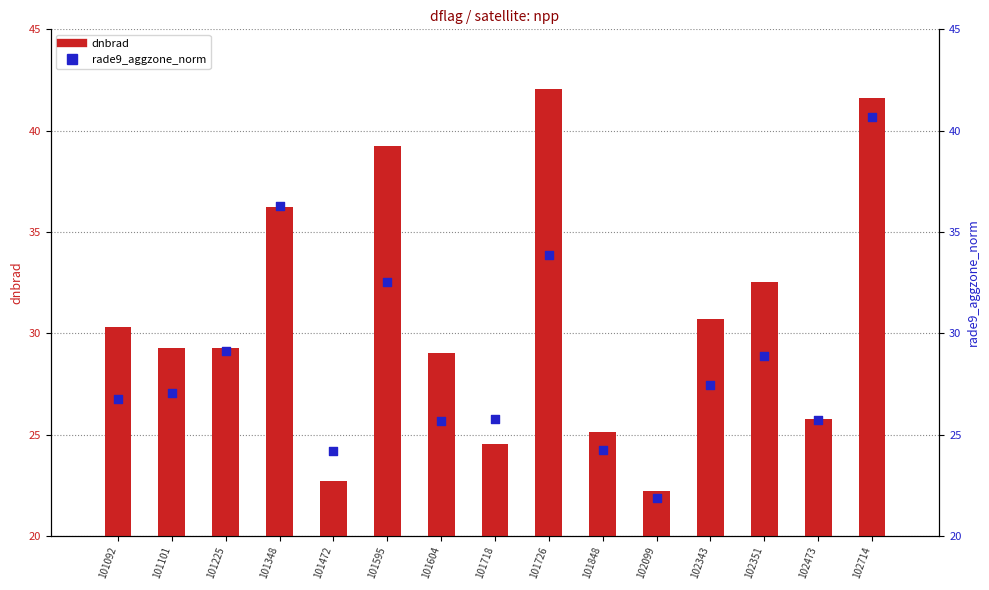

Is the value of dnbrad at 101348 greater than the value of rade9_aggzone_norm at 102099?

Yes